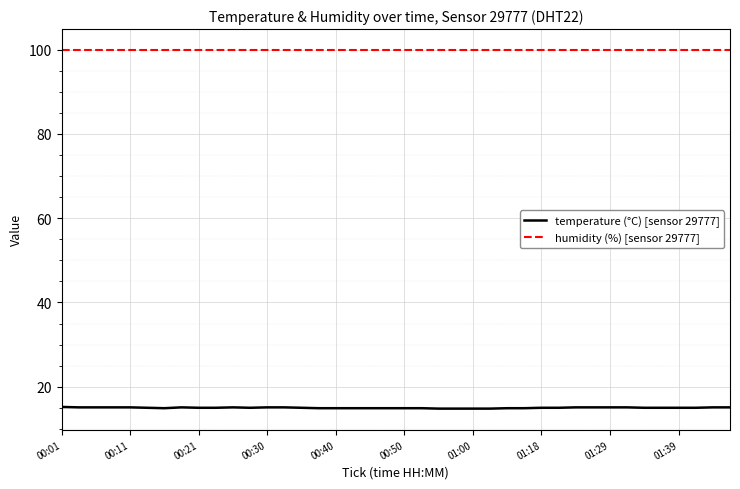

List the series in order of their overall mean, highest first.

humidity (%) [sensor 29777], temperature (°C) [sensor 29777]